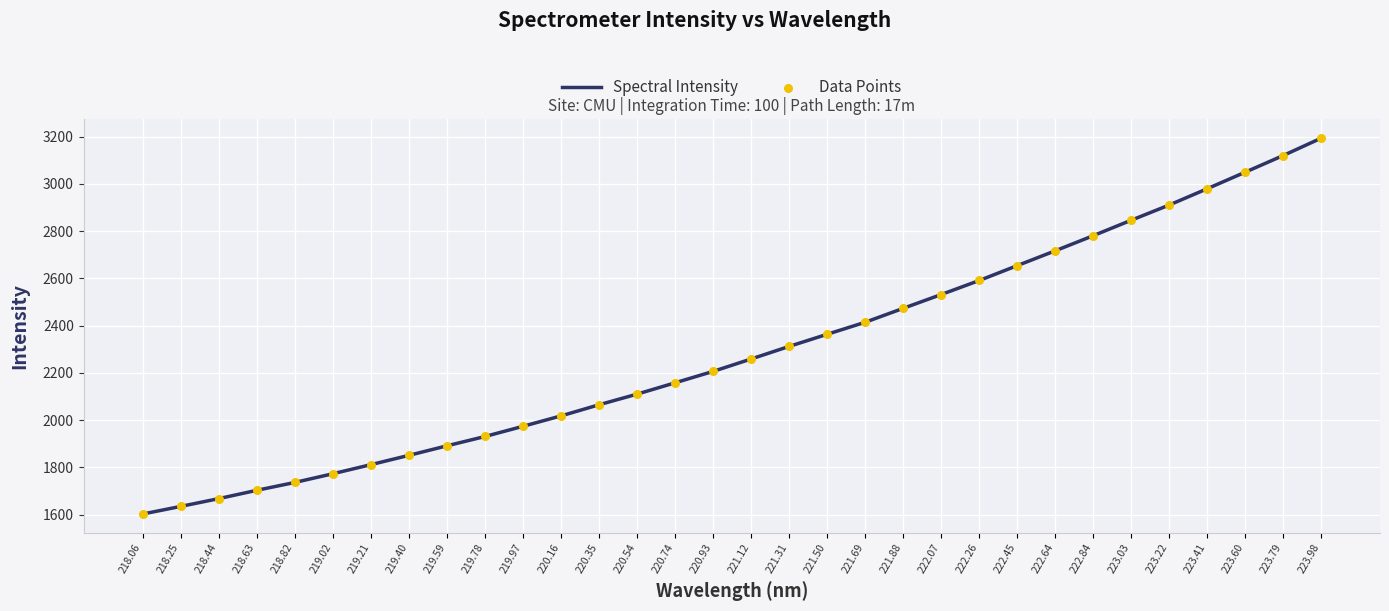

Between 222.07 and 222.64, which is larger?

222.64